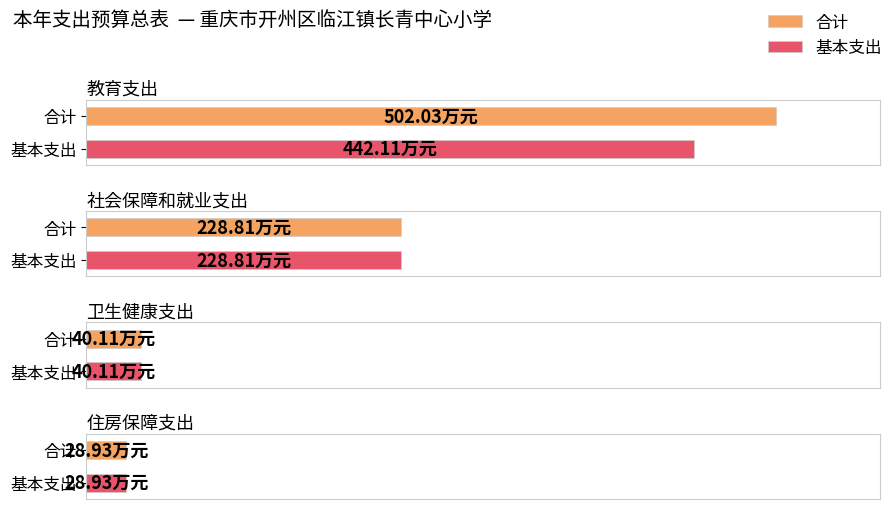

What is the label of the 1st bar from the left?

教育支出